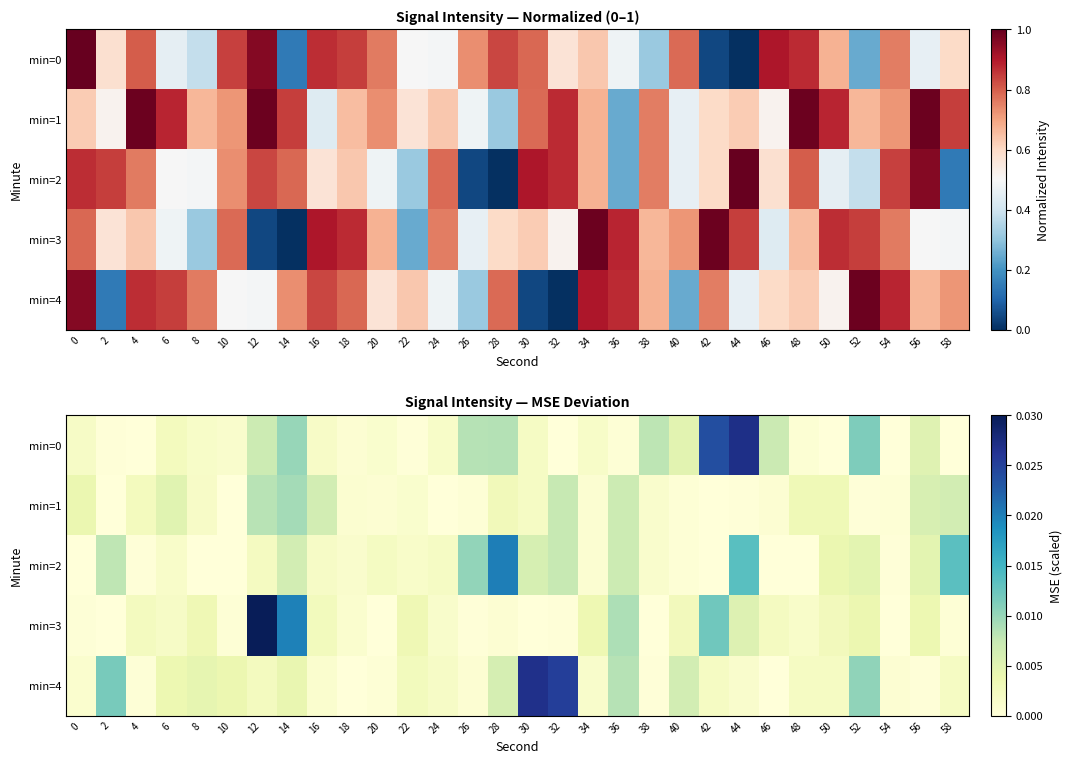

The min=0 series shows 0.0 at 6. True or false?

False